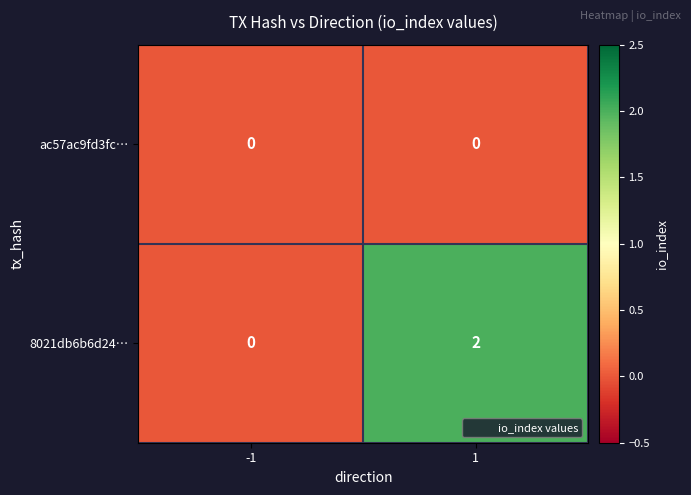

True or false: 8021db6b6d24… has a value of 2 at 1.

True